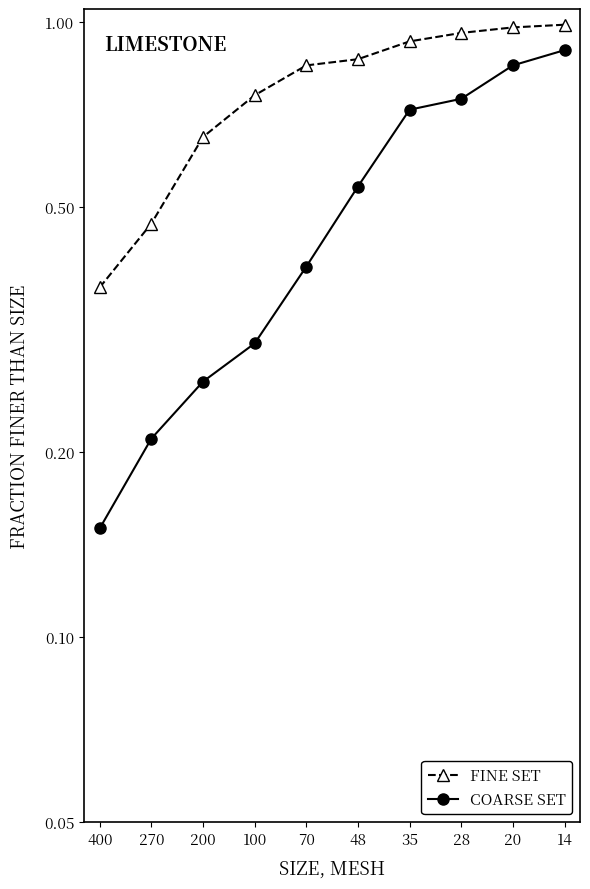

Rank the series at 28 from highest to lowest value.

Fine Set, Coarse Set